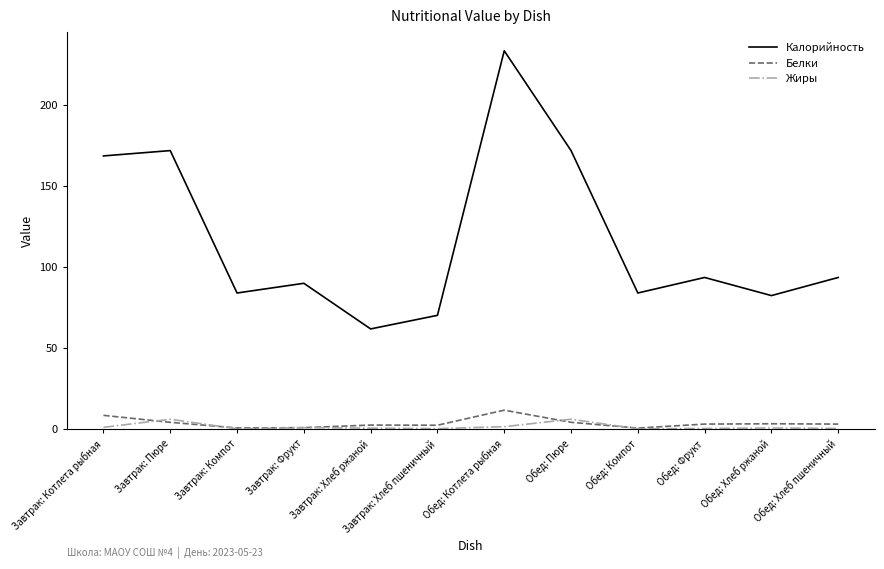

Count the number of data series in this chart.

3